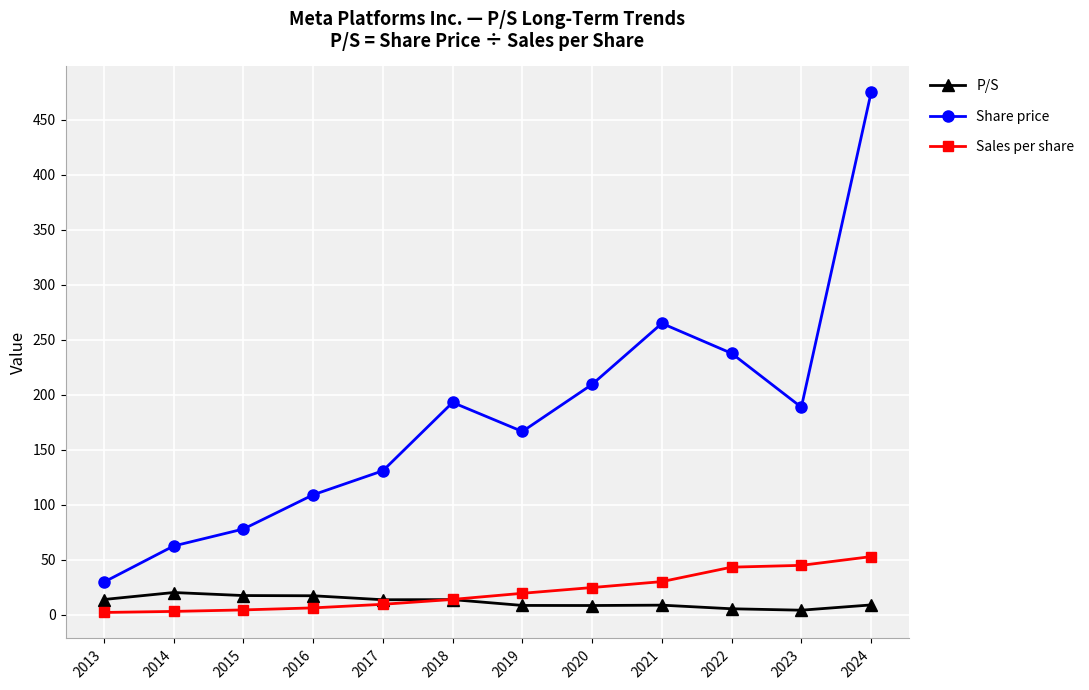

Which series has the largest total across all categories?

Share price